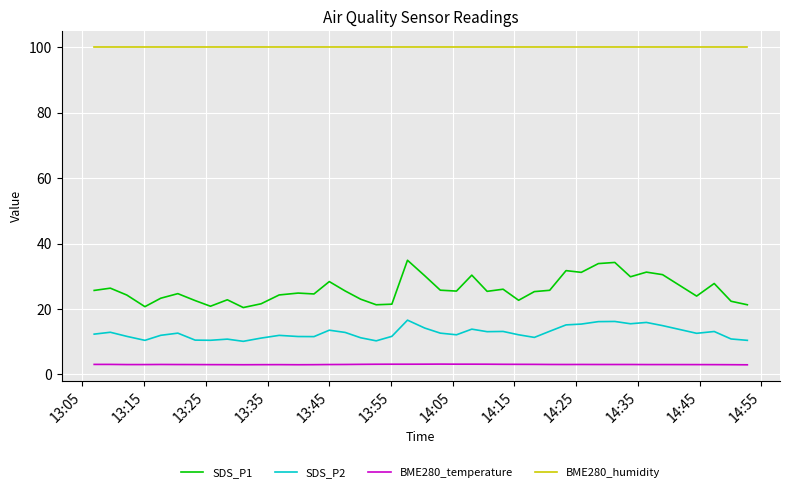

Is this an area chart (filled region under the line)?

No